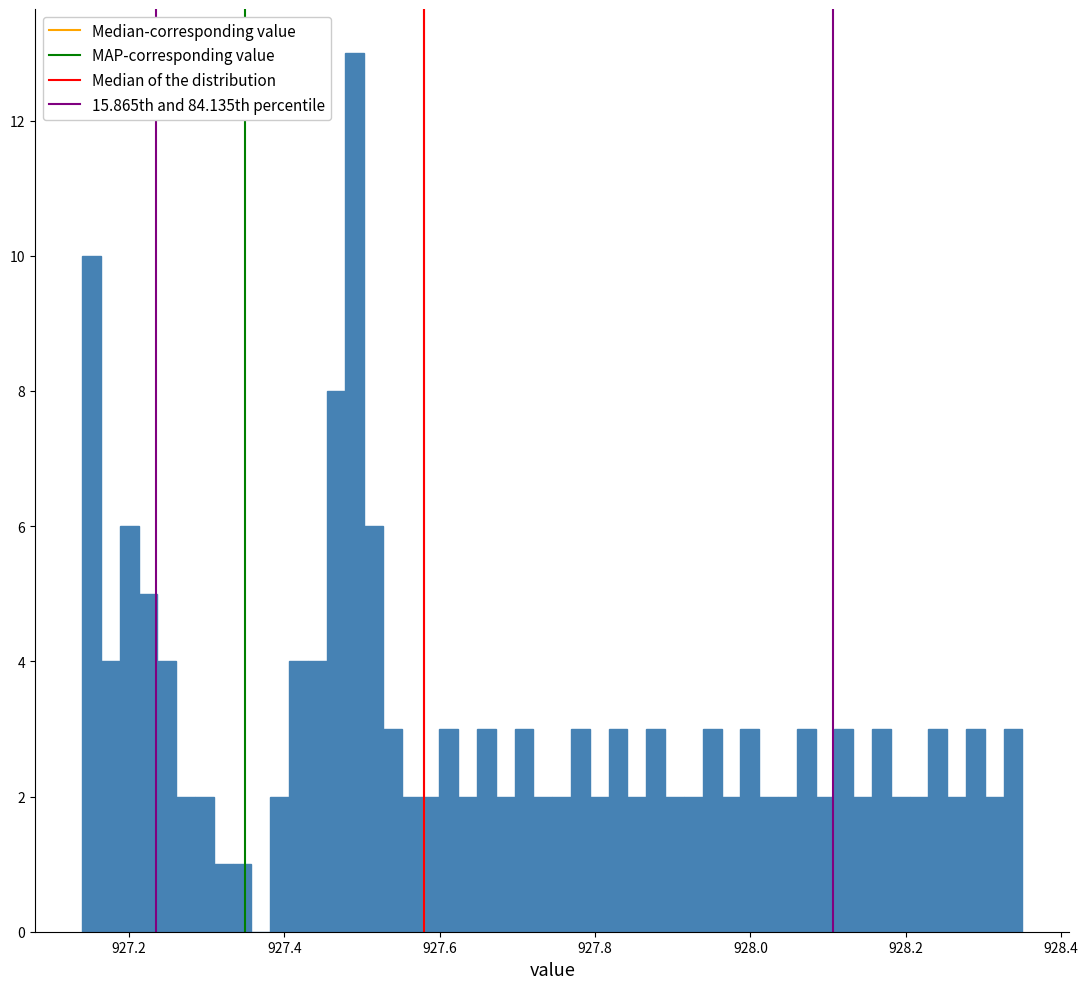

Read against the x-axis, roughly where is the centre of the tallest bar?

927.50